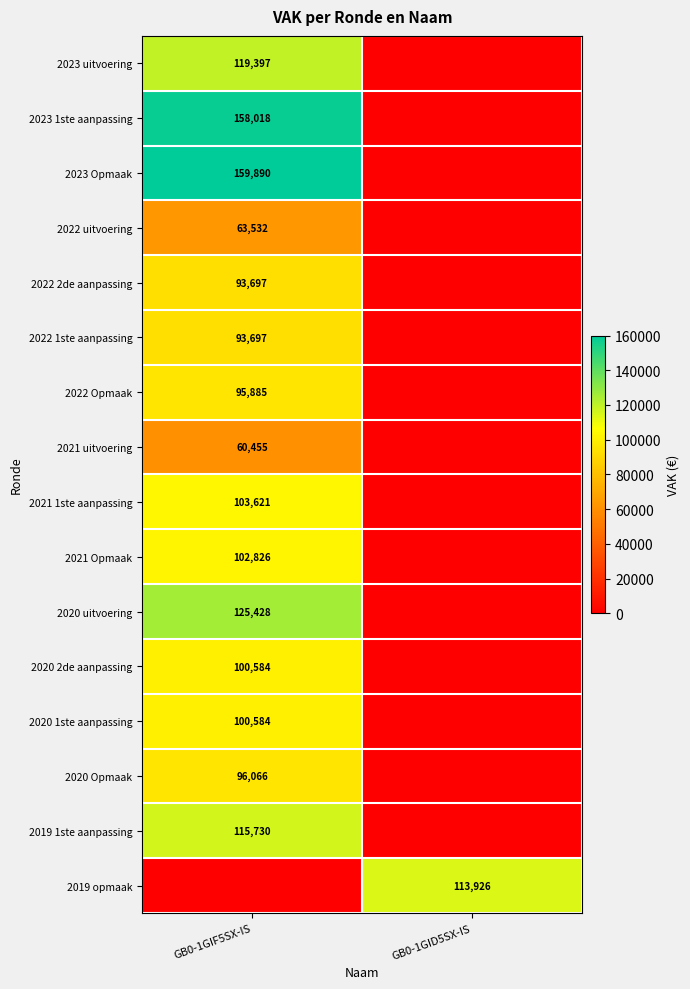

The value of 2020 2de aanpassing at GB0-1GIF5SX-IS is 100584. True or false?

True